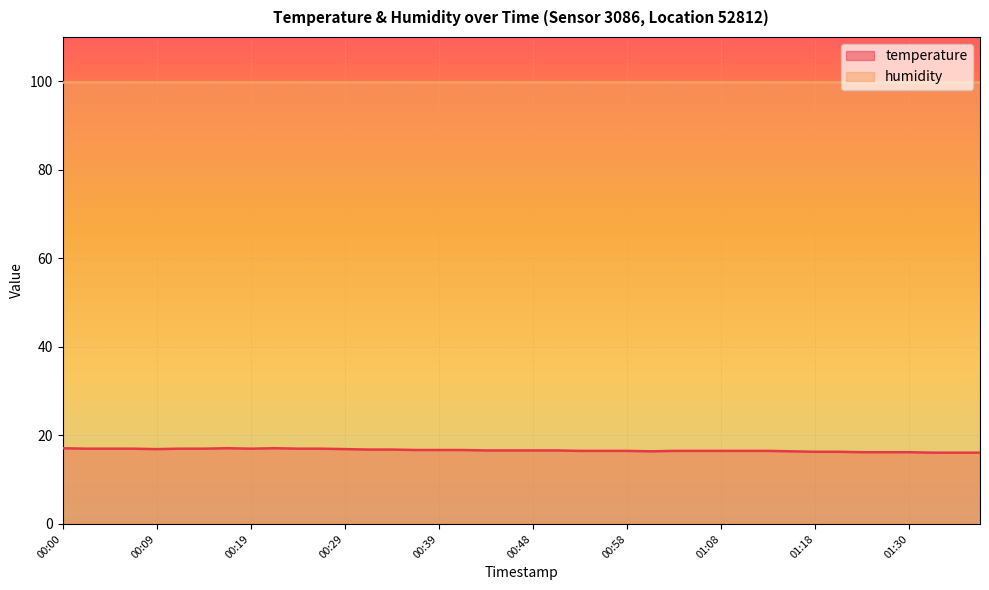

What is the label of the 18th point from the left?

00:41